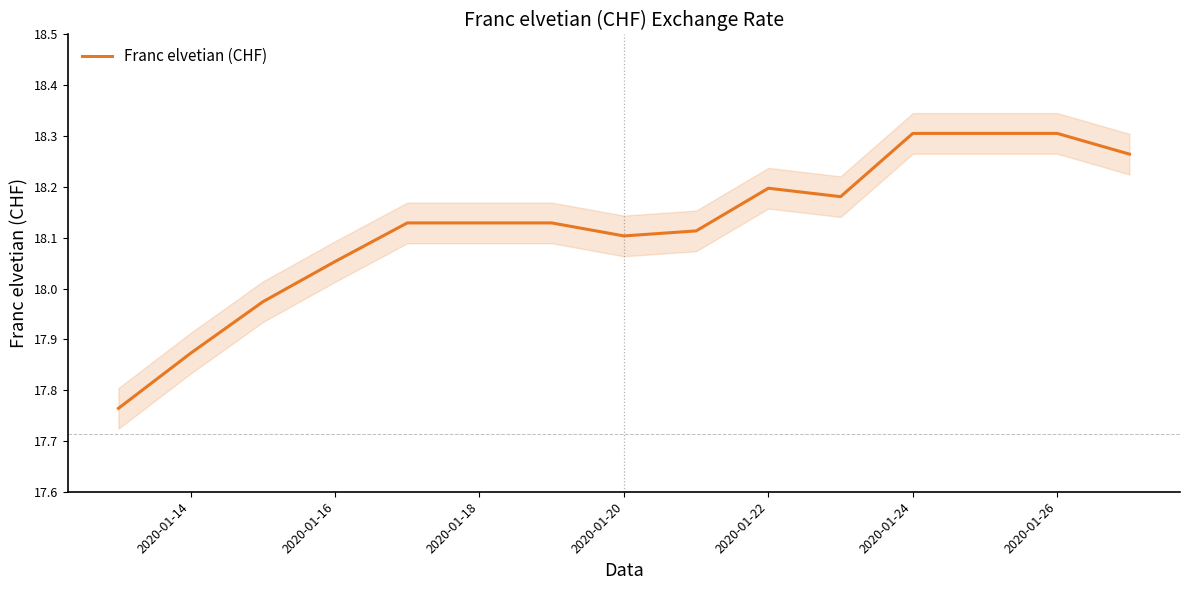

Reading left to right, list all the values displayed in this chart.

17.8	17.9	18.0	18.1	18.1	18.1	18.1	18.1	18.1	18.2	18.2	18.3	18.3	18.3	18.3